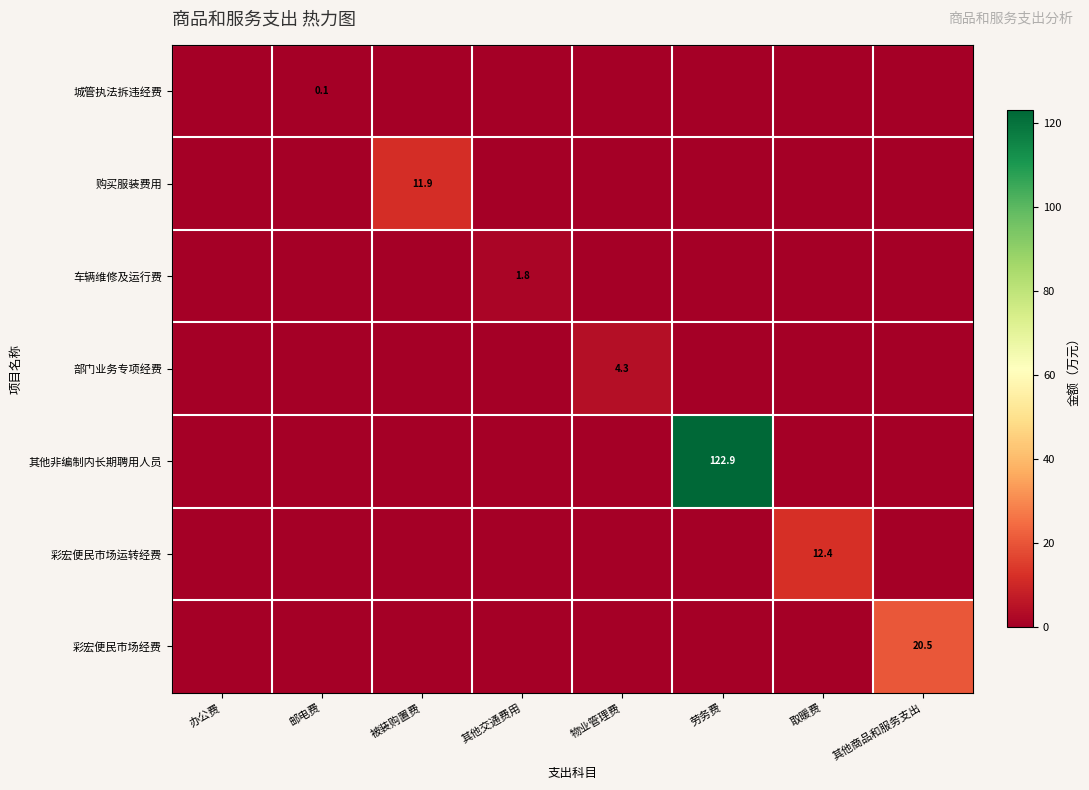

At which label does 其他非编制内长期聘用人员 reach its peak?

劳务费